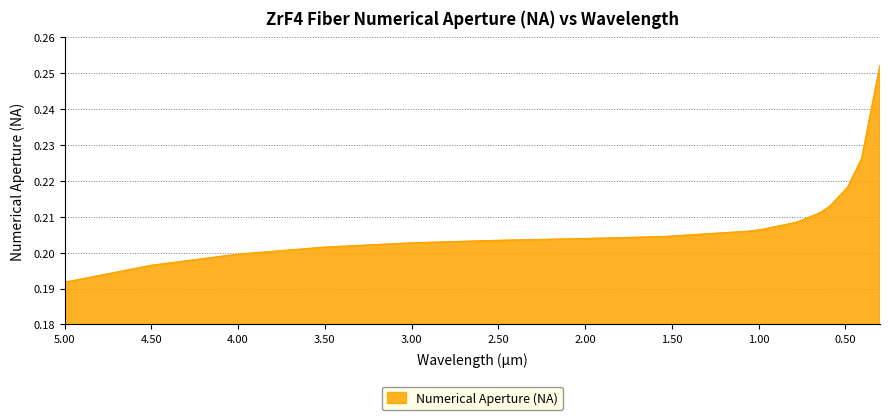

What position from the left is 3.5?

4